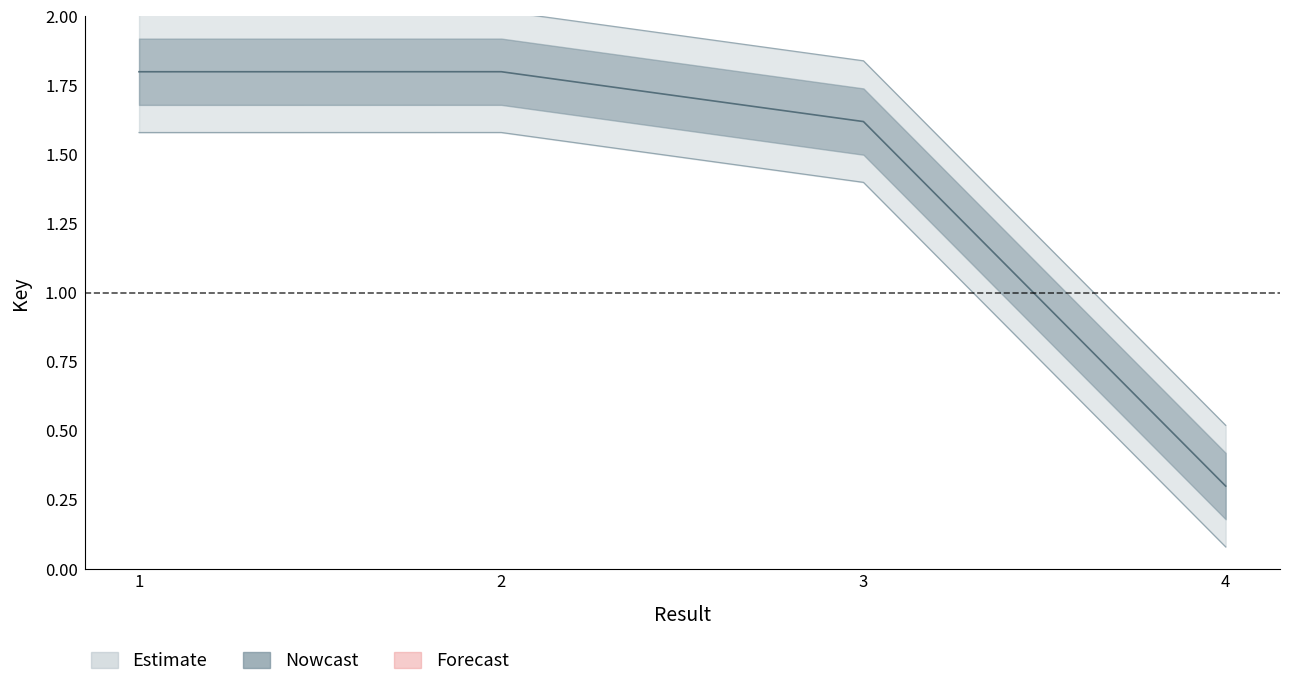

The chart shows a value of 3.1 at 1. True or false?

False